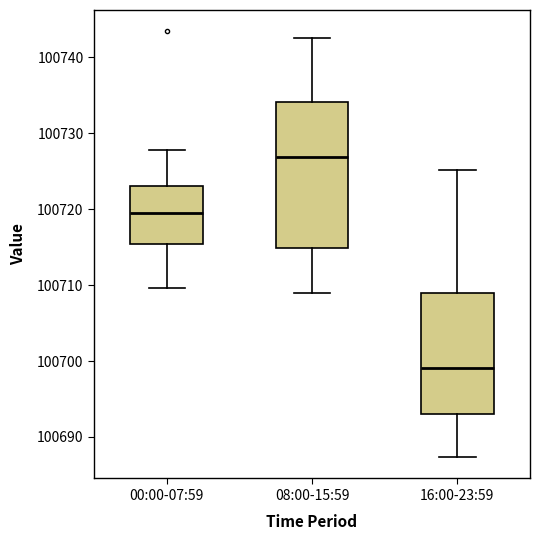

Reading left to right, read every box against the y-axis: the position of its median line, the range the box covers, and the ends of its whiskers. The values are not printed on the chart, so give them approximately, as read against the axis.

00:00-07:59: median 100719, box 100715 to 100723, whiskers 100710 to 100728
08:00-15:59: median 100727, box 100715 to 100734, whiskers 100709 to 100743
16:00-23:59: median 100699, box 100693 to 100709, whiskers 100687 to 100725